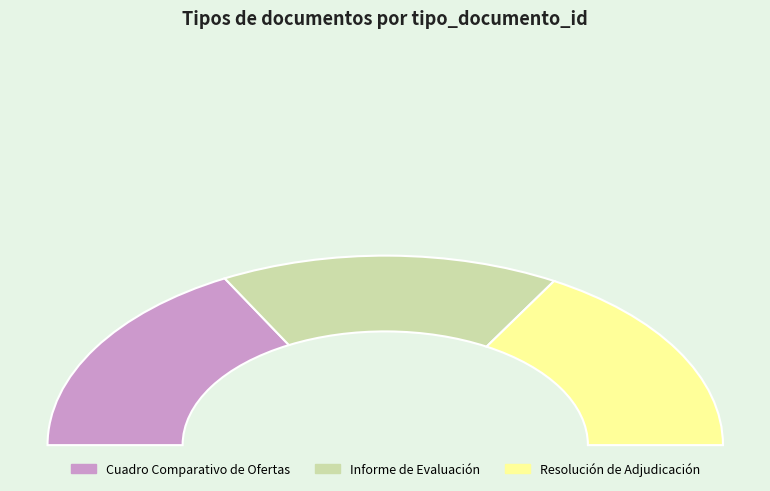

Approximately how many times larger is the value at Cuadro Comparativo de Ofertas compared to Resolución de Adjudicación?

1.0